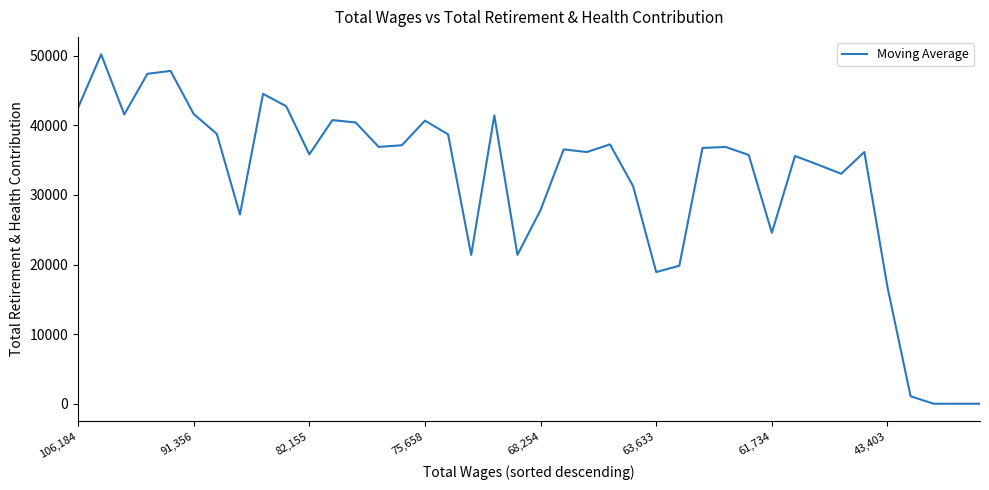

What is the difference between the maximum and minimum values?

50191